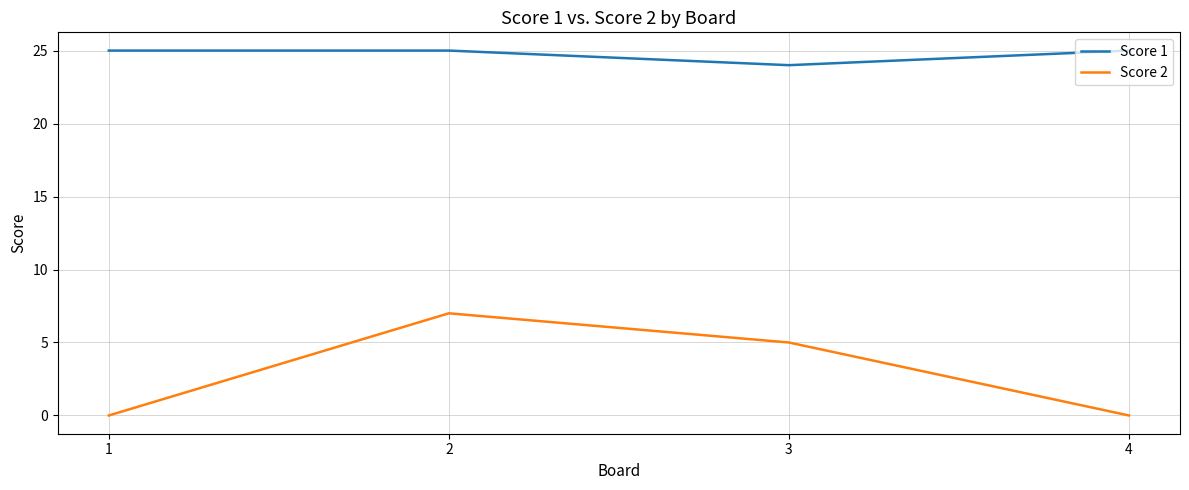

List the series in order of their overall mean, highest first.

Score 1, Score 2